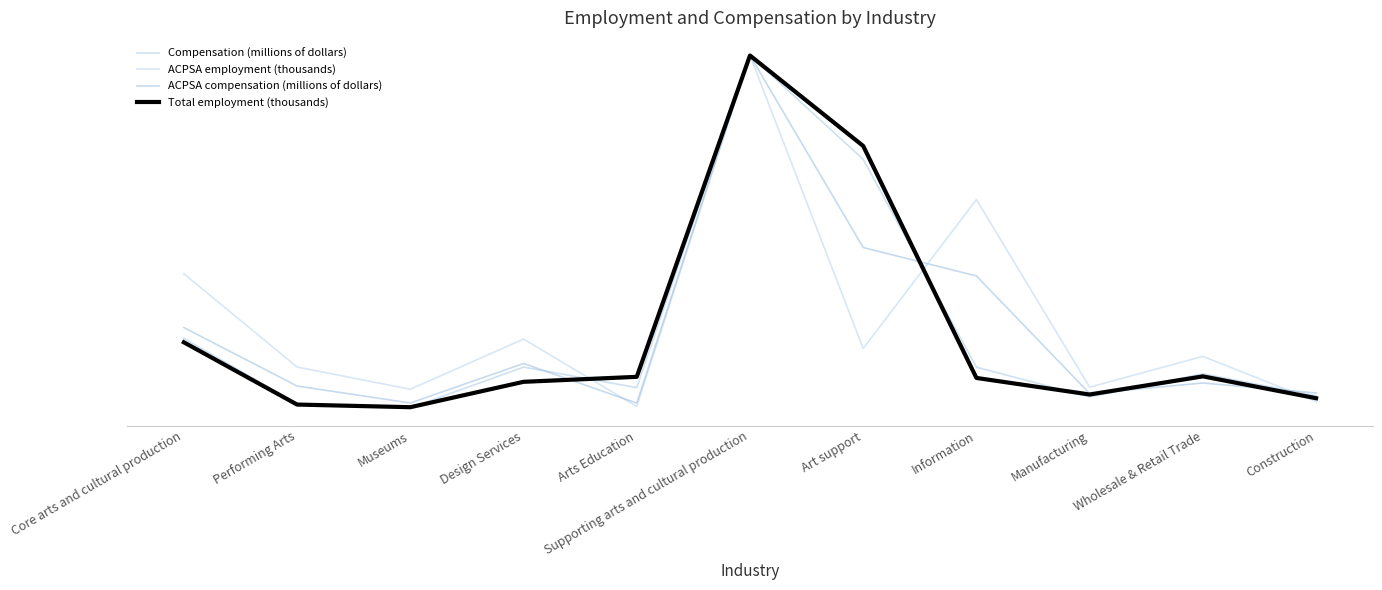

What are all the series names shown in the legend?

Compensation (millions of dollars), ACPSA employment (thousands), ACPSA compensation (millions of dollars), Total employment (thousands)